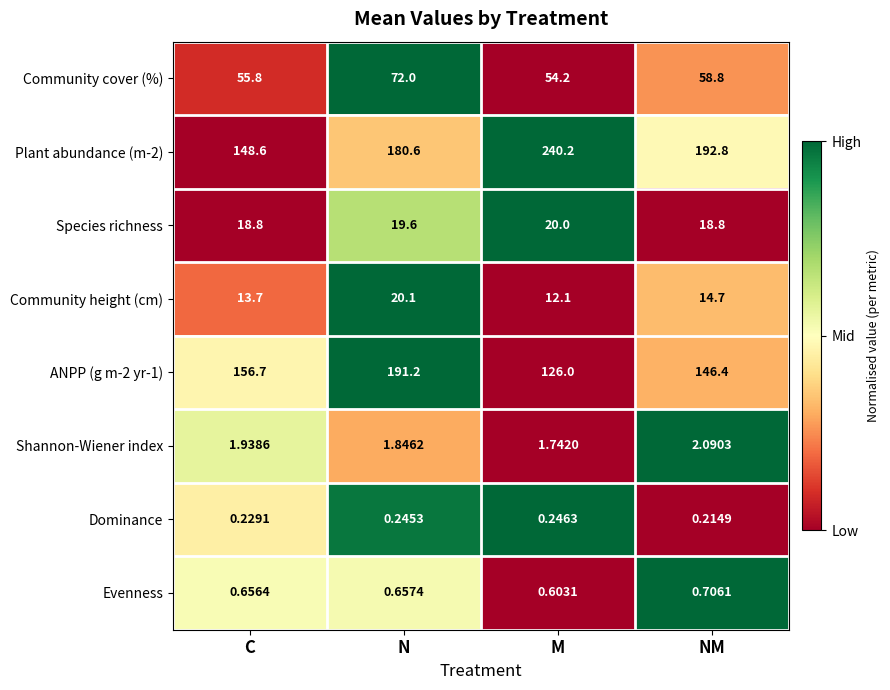

Rank the series by their maximum value, from lowest to highest.

Dominance, Evenness, Shannon-Wiener index, Species richness, Community height (cm), Community cover (%), ANPP (g m-2 yr-1), Plant abundance (m-2)